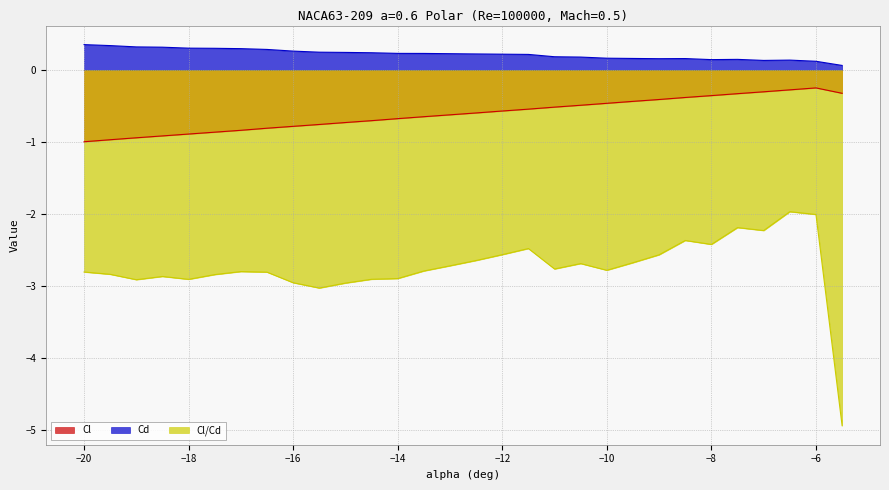

True or false: Cd and Cl/Cd intersect in this chart.

False